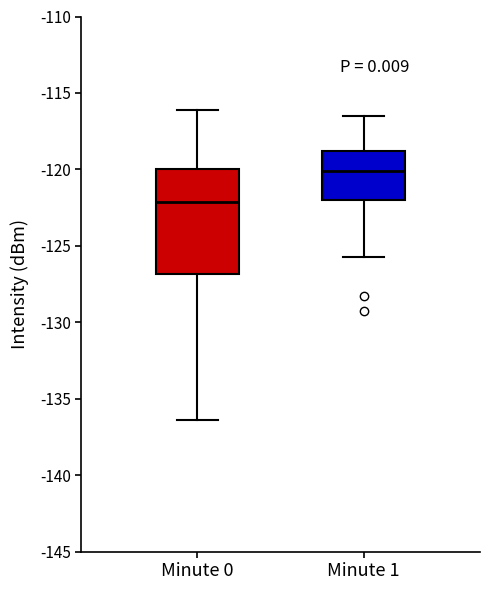

Which box is the tallest, from its lower edge to its upper edge?

Minute 0